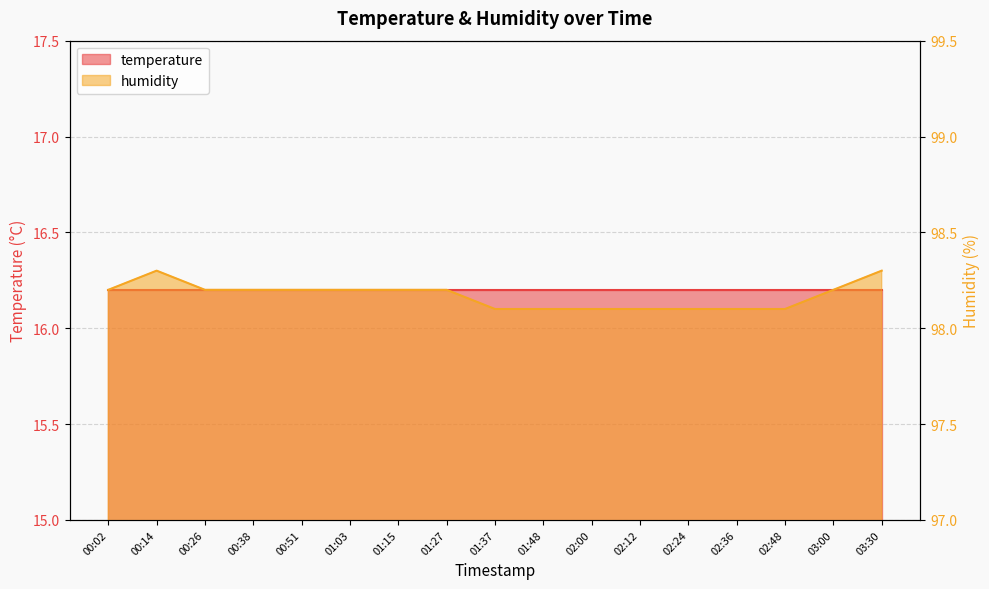

Between 01:48 and 03:30, which is larger?

03:30